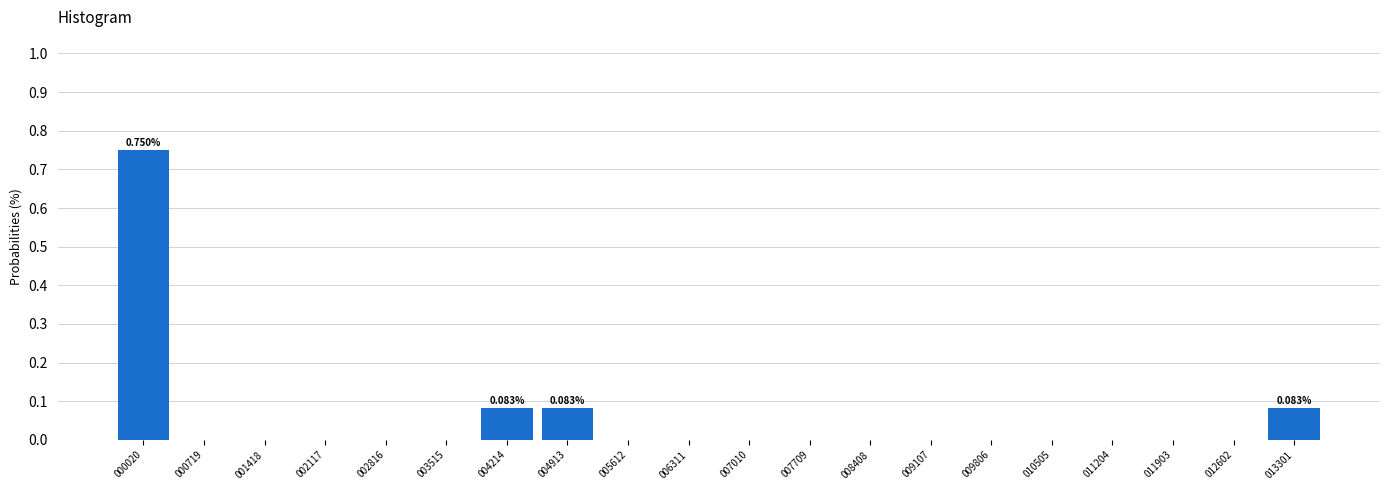

What is the sum of all values?

1.0